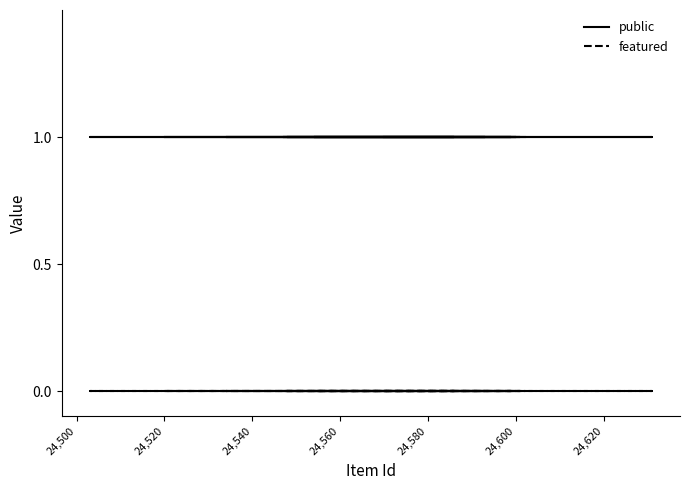

What is the sum of all public values?

25